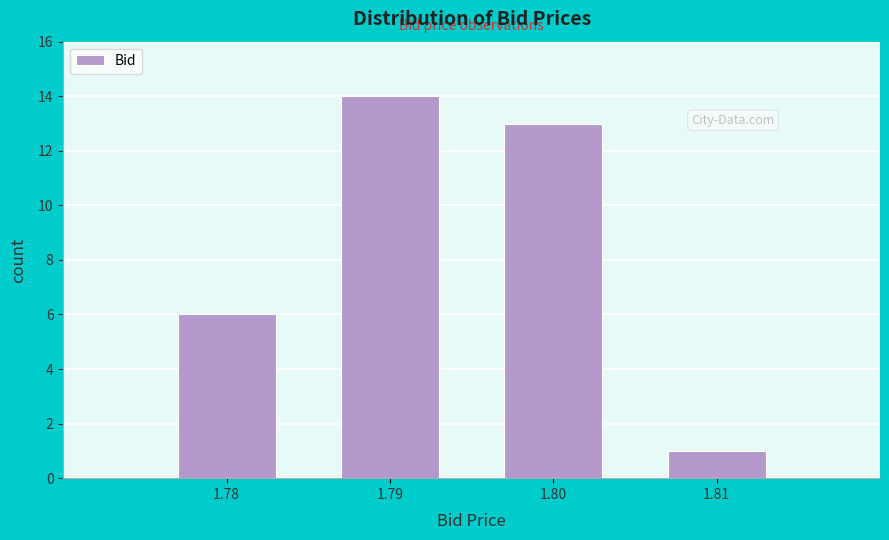

Reading left to right, list all the values displayed in this chart.

6	14	13	1